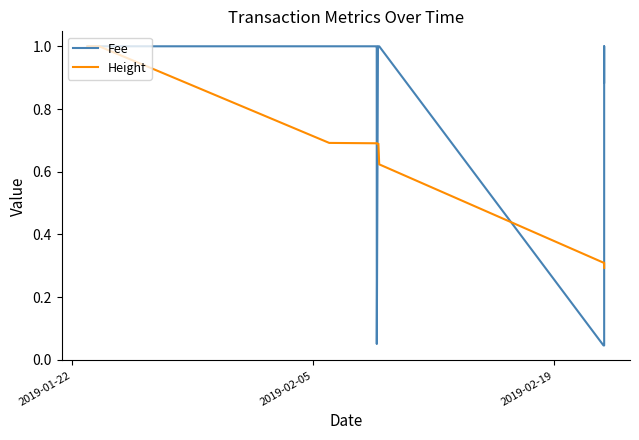

List the series in order of their overall mean, highest first.

Fee, Height